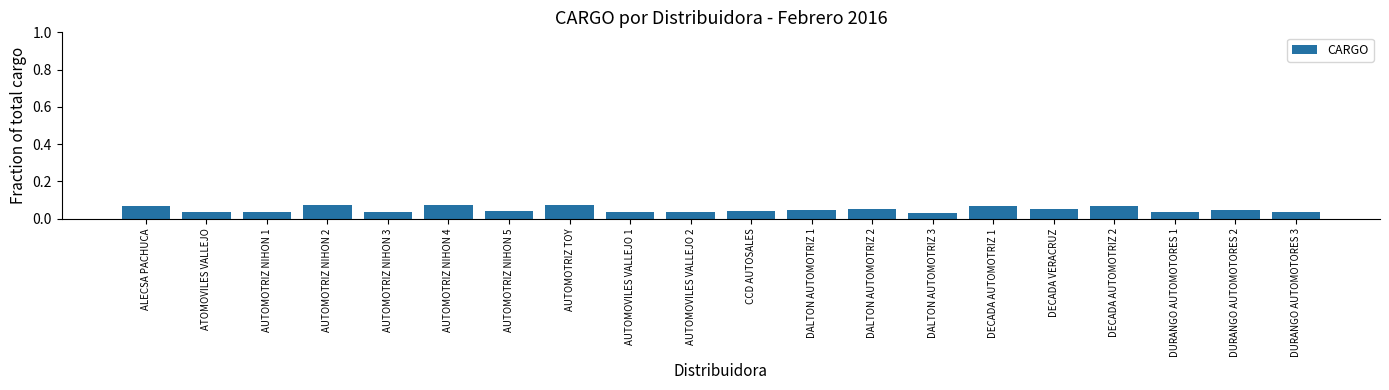

Is it true that the value at AUTOMOTRIZ NIHON 4 is 0.0?

False